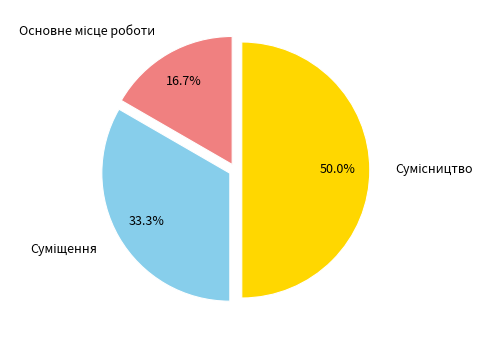

How many slices are in this pie chart?

3